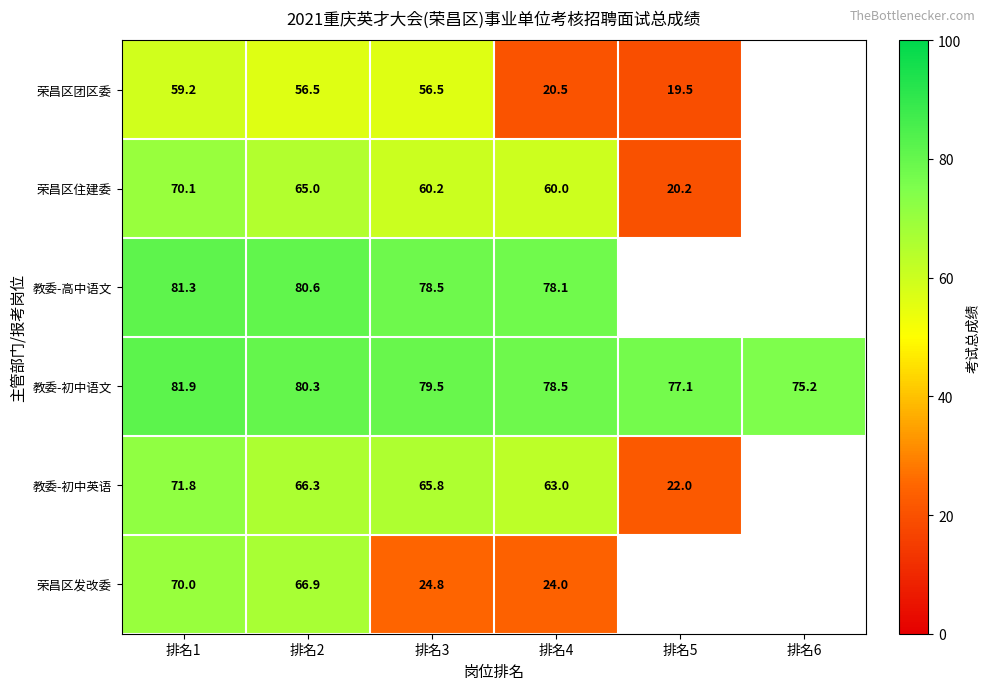

True or false: 教委-初中语文 has a value of 78.5 at 排名4.

True